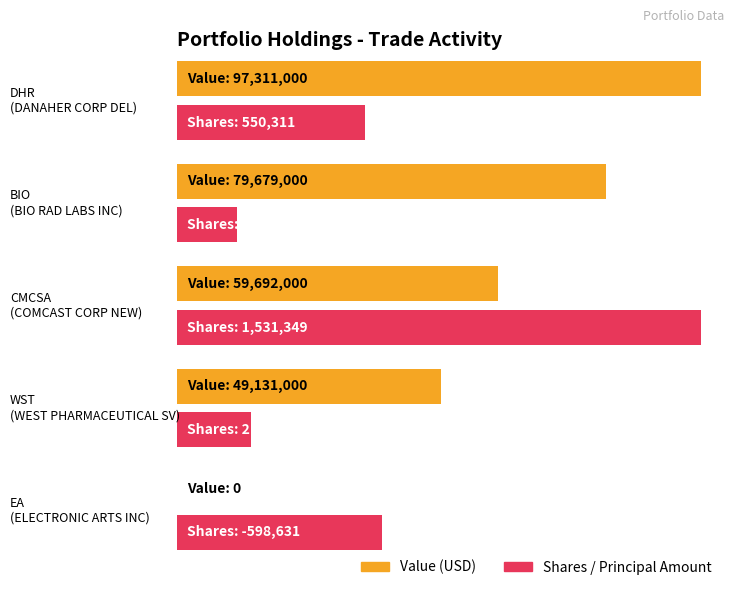

What is the difference between the second highest and second lowest values in the Shares or principal amount series?

373830